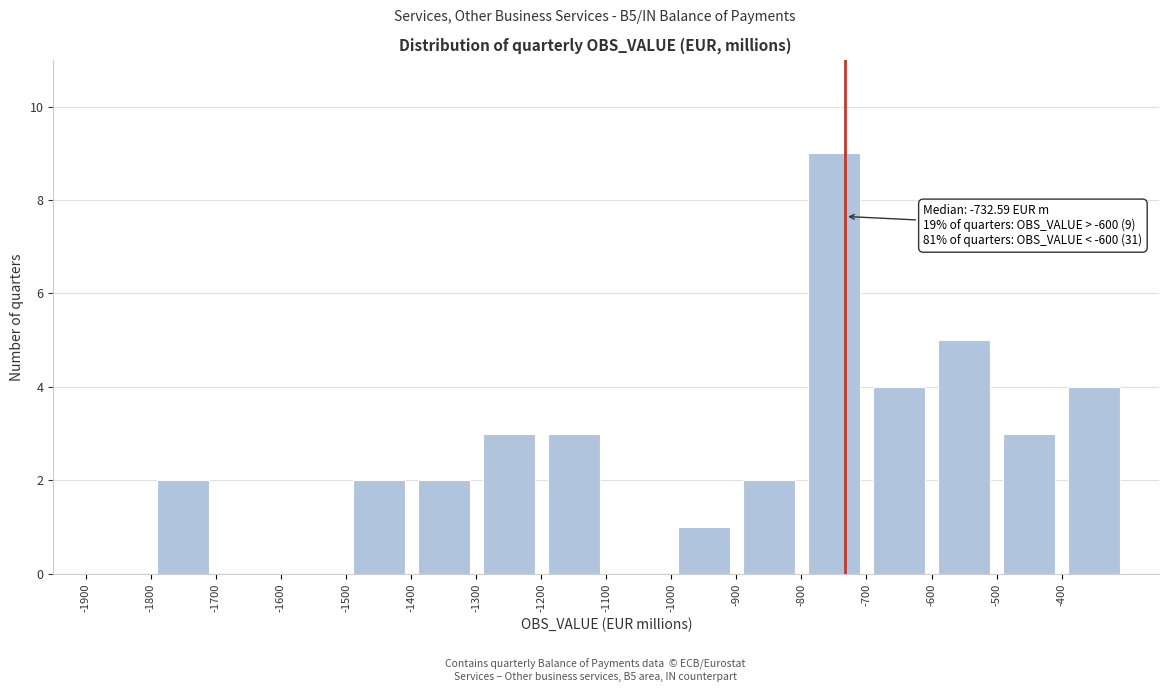

Over which range of the x-axis is the bar tallest?

-800 to -700